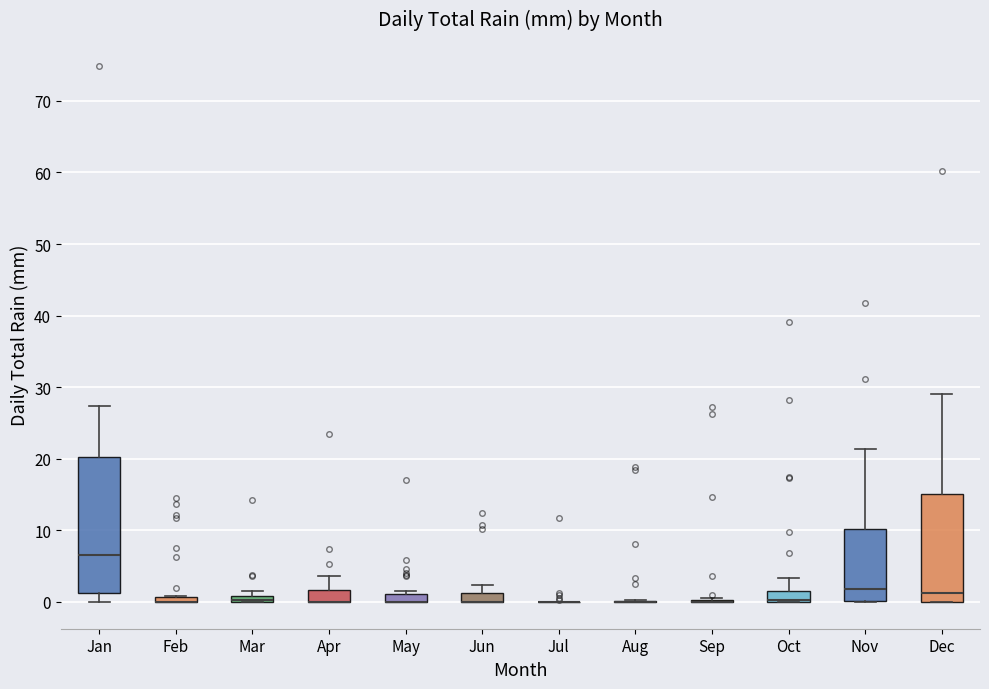

Where is the lower edge of the box for Mar on the y-axis? The values are not printed on the chart, so give them approximately, as read against the axis.

0